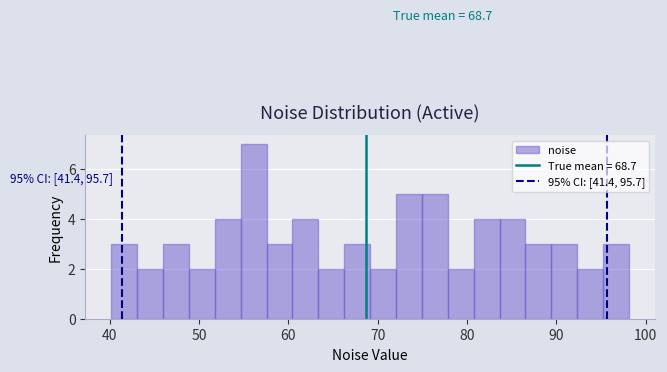

Around what value on the x-axis is the tallest bar? Give the approximate position of its centre, as read against the axis.

56